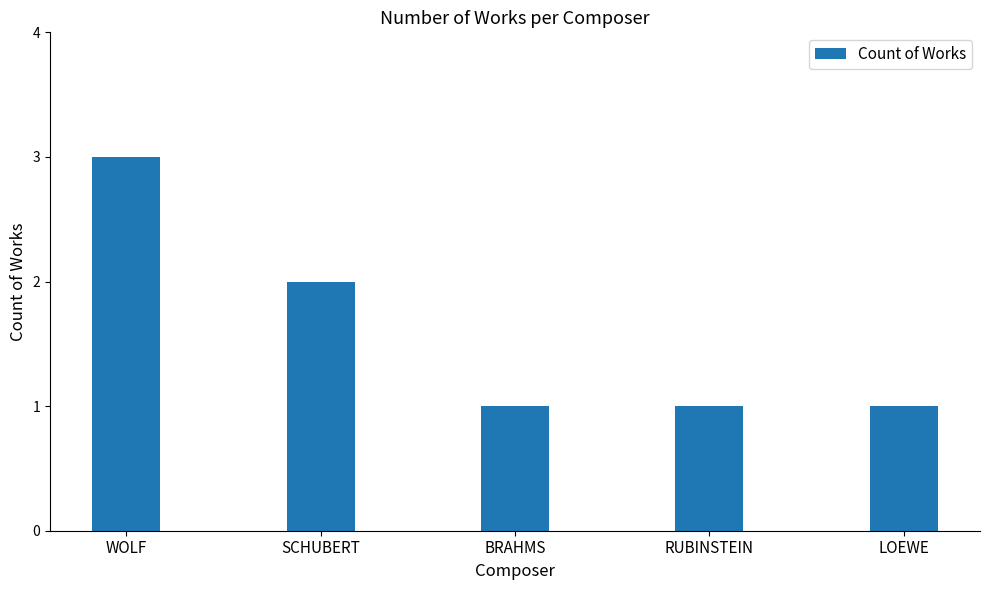

What is the label of the 2nd bar from the left?

SCHUBERT